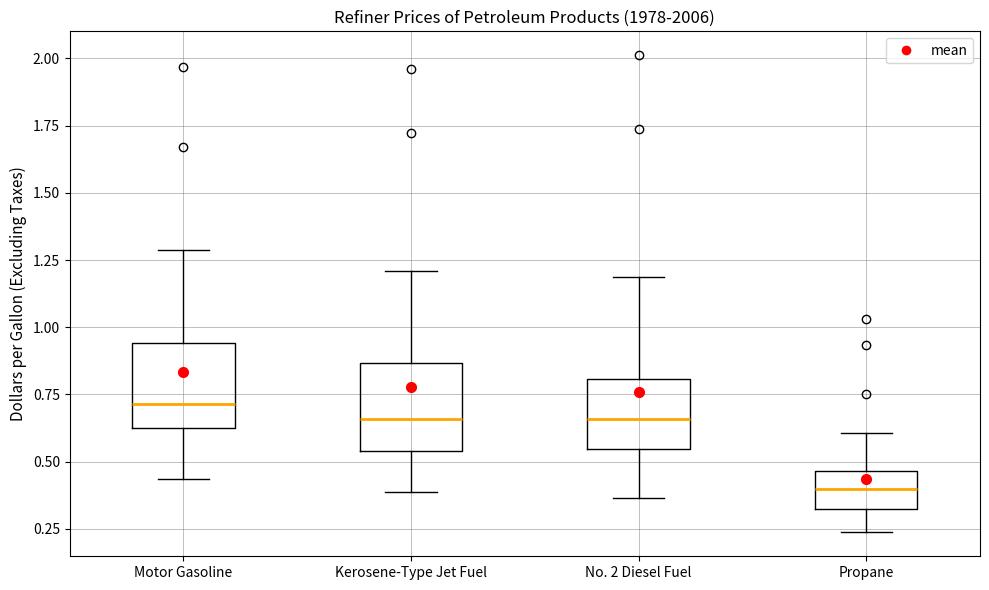

Reading left to right, transcribe this box plot: for each box, give where its median line is, the range the box spans, and where its two whiskers end, as read against the y-axis. The values are not printed on the chart, so give them approximately, as read against the axis.

Motor Gasoline: median 0.70, box 0.65 to 0.95, whiskers 0.45 to 1.30
Kerosene-Type Jet Fuel: median 0.65, box 0.55 to 0.85, whiskers 0.40 to 1.20
No. 2 Diesel Fuel: median 0.65, box 0.55 to 0.80, whiskers 0.35 to 1.20
Propane: median 0.40, box 0.30 to 0.45, whiskers 0.25 to 0.60